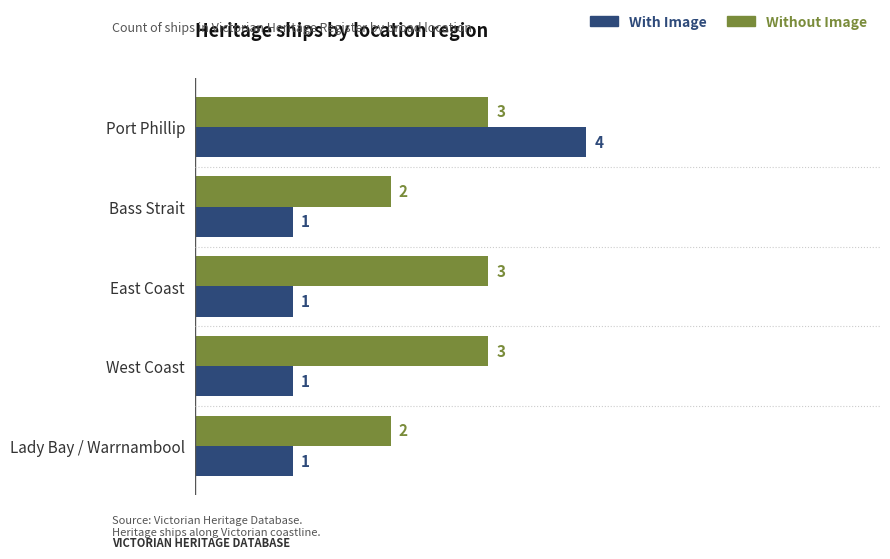

What is the smallest value displayed?

1